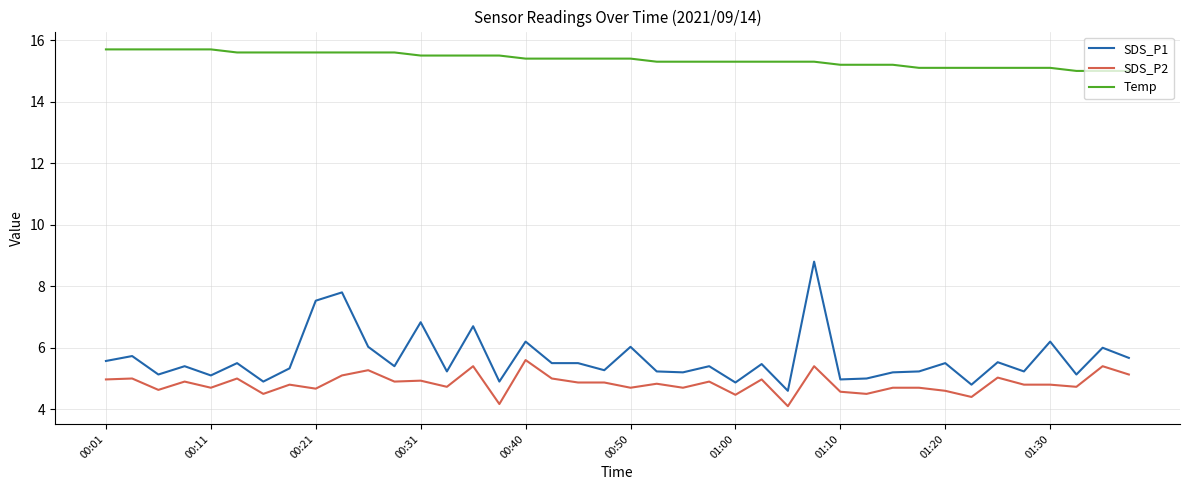

Which series has the widest spread of values?

SDS_P1